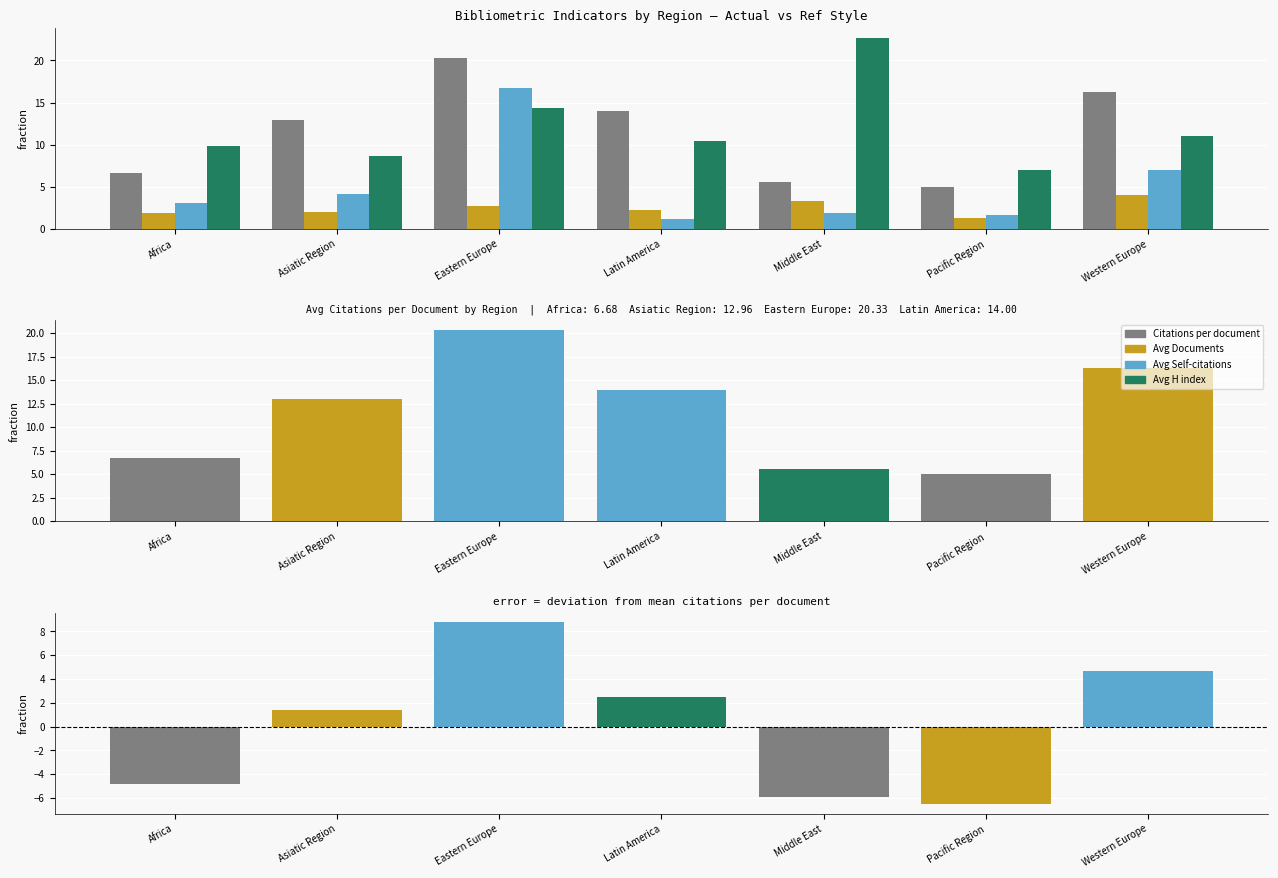

Reading left to right, extract all data points from this chart.

Citations per document: Africa=6.7	Asiatic Region=13.0	Eastern Europe=20.3	Latin America=14.0	Middle East=5.6	Pacific Region=5.0	Western Europe=16.2
Avg Documents: Africa=1.9	Asiatic Region=2.0	Eastern Europe=2.7	Latin America=2.2	Middle East=3.3	Pacific Region=1.3	Western Europe=4.0
Avg Self-citations: Africa=3.1	Asiatic Region=4.2	Eastern Europe=16.7	Latin America=1.1	Middle East=1.9	Pacific Region=1.7	Western Europe=7.0
Avg H index: Africa=9.8	Asiatic Region=8.7	Eastern Europe=14.3	Latin America=10.4	Middle East=22.7	Pacific Region=7.0	Western Europe=11.0